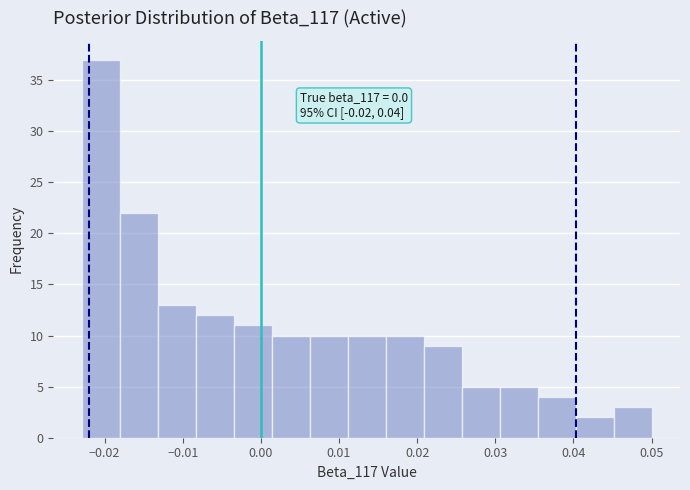

Which range on the x-axis has the tallest bar?

-0.023 to -0.018